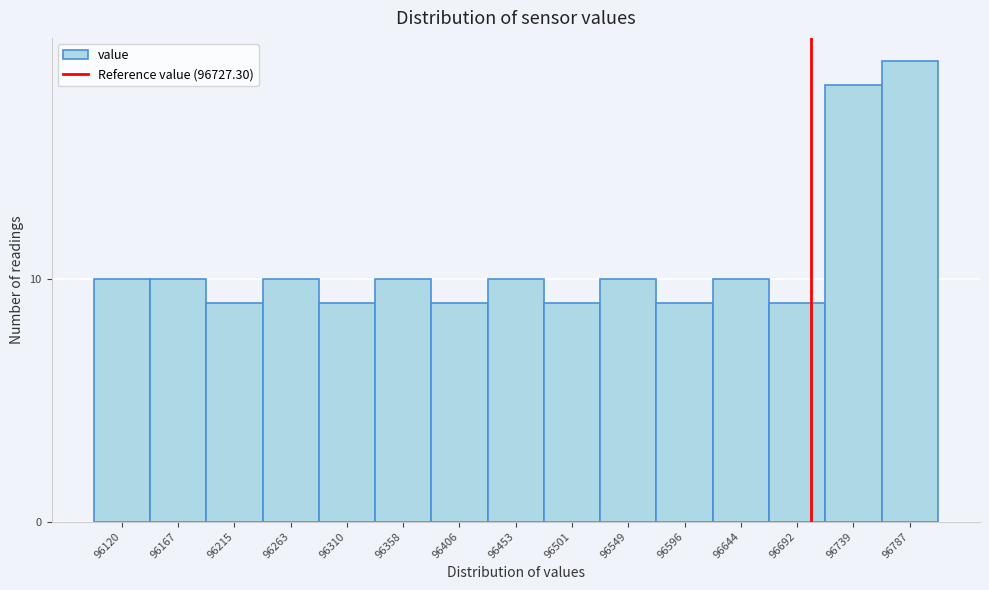

Reading left to right, list all the values displayed in this chart.

96120=10	96167=10	96215=9	96263=10	96310=9	96358=10	96406=9	96453=10	96501=9	96549=10	96596=9	96644=10	96692=9	96739=18	96787=19